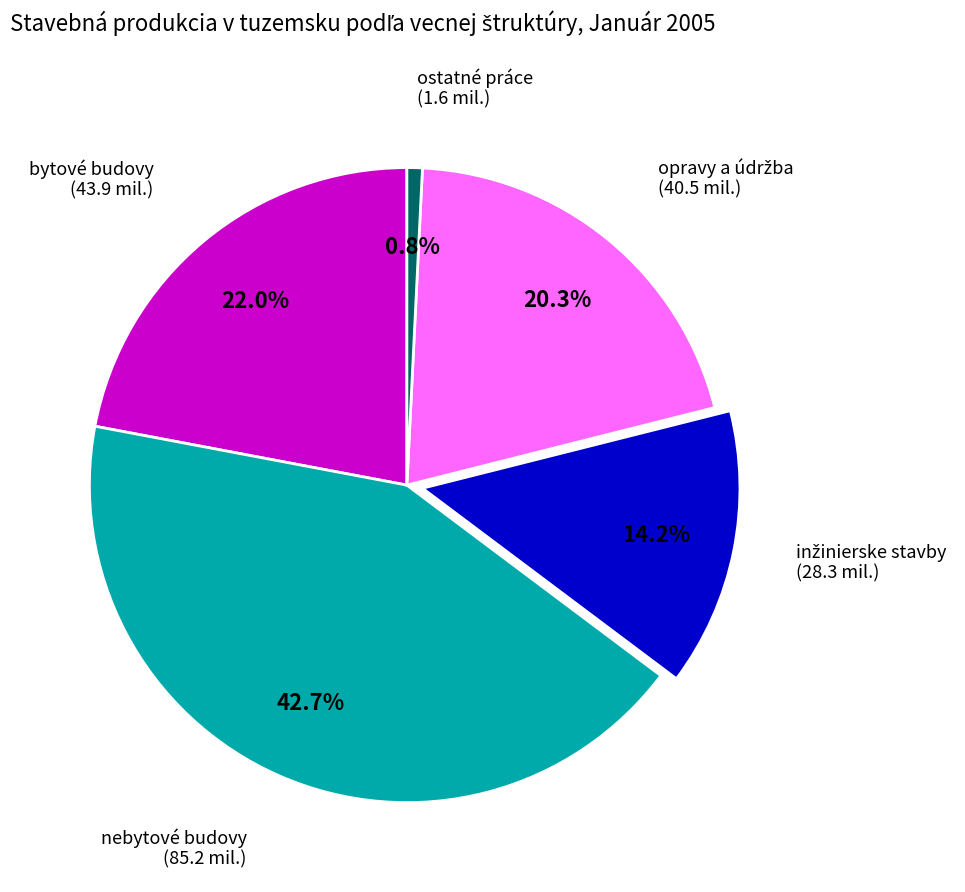

Count the number of slices in the pie.

5